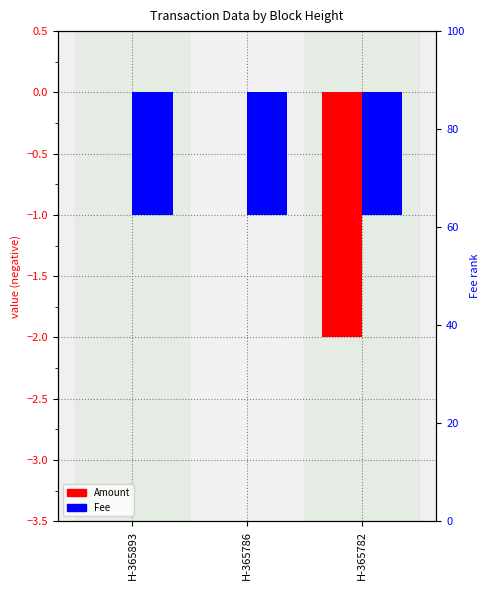

Which series has the largest range (max minus min)?

Amount